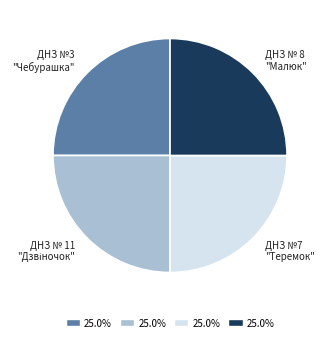

Is there a majority slice in this chart?

No